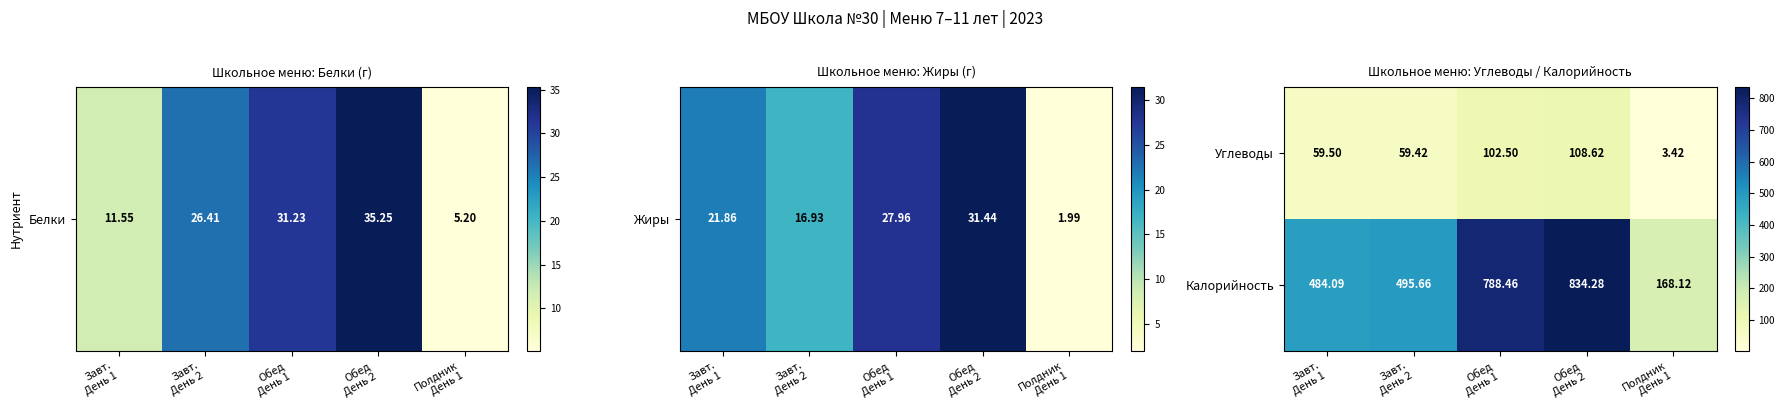

Rank the series by their average value, from lowest to highest.

Углеводы, Калорийность